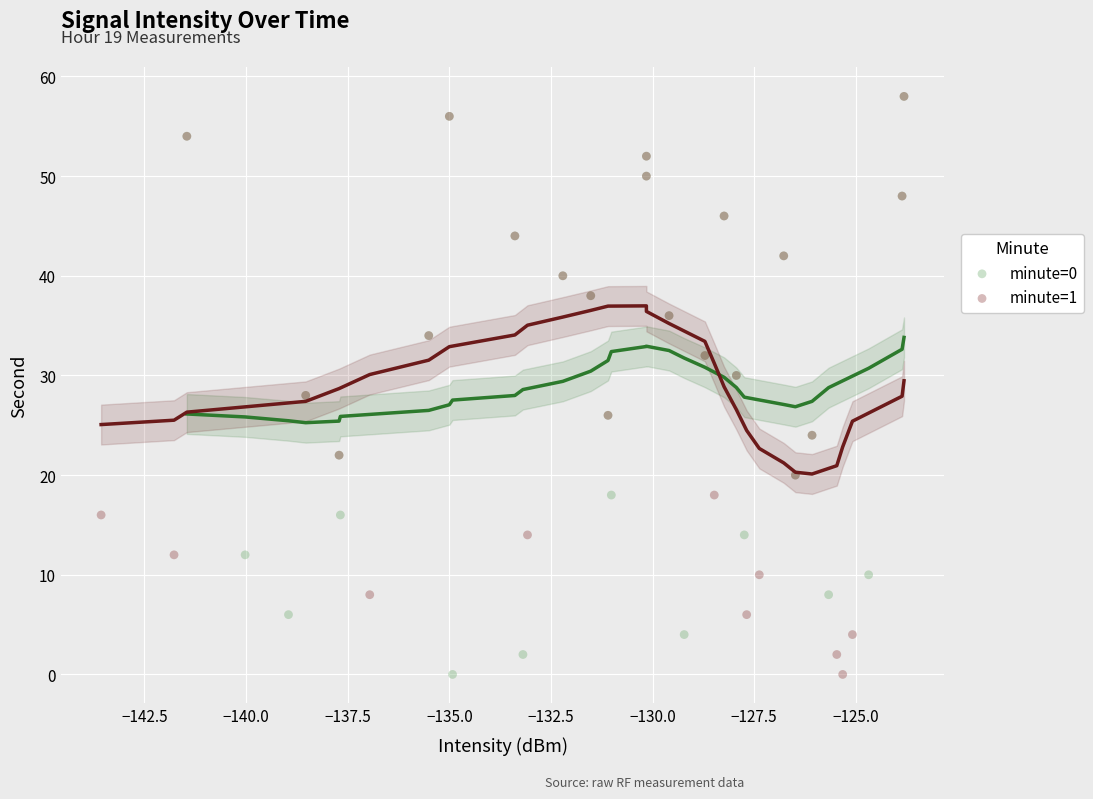

What are all the series names shown in the legend?

minute=0, minute=1